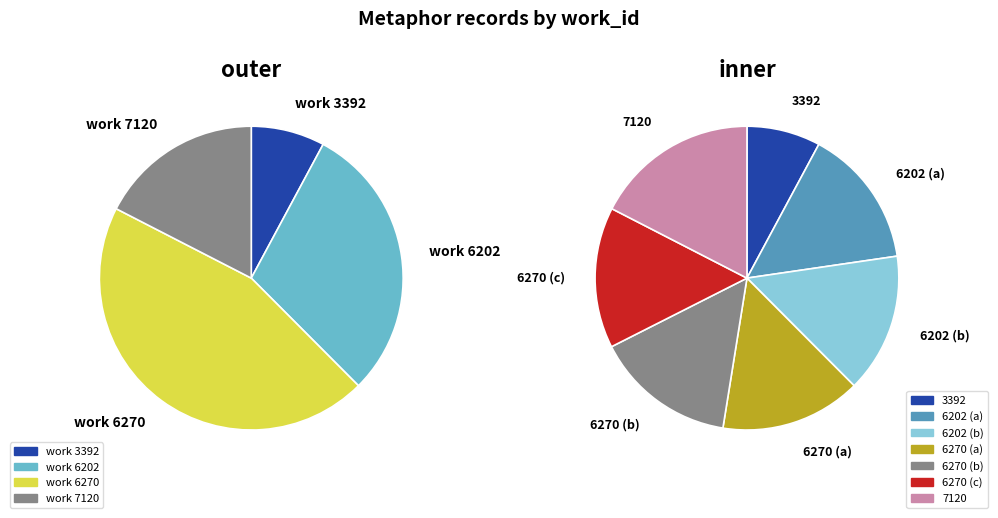

Which slice is the largest?

7120